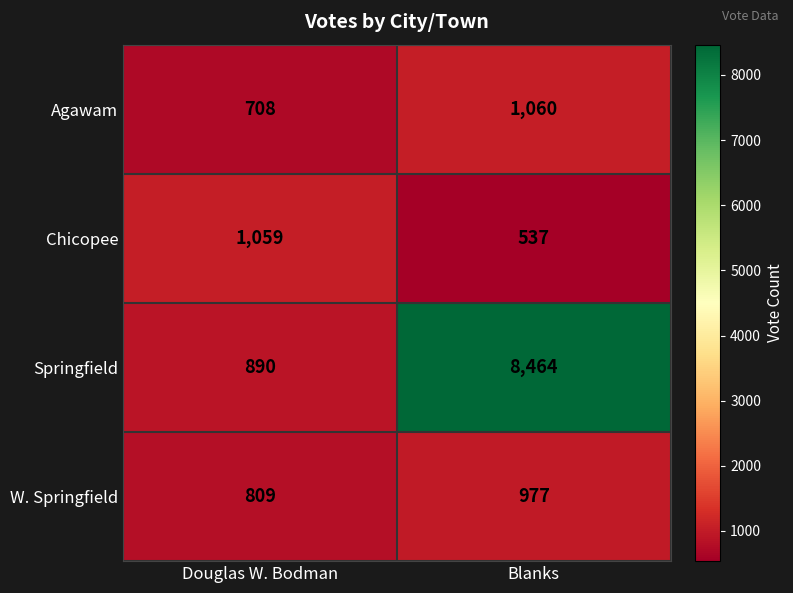

Count the number of data series in this chart.

4